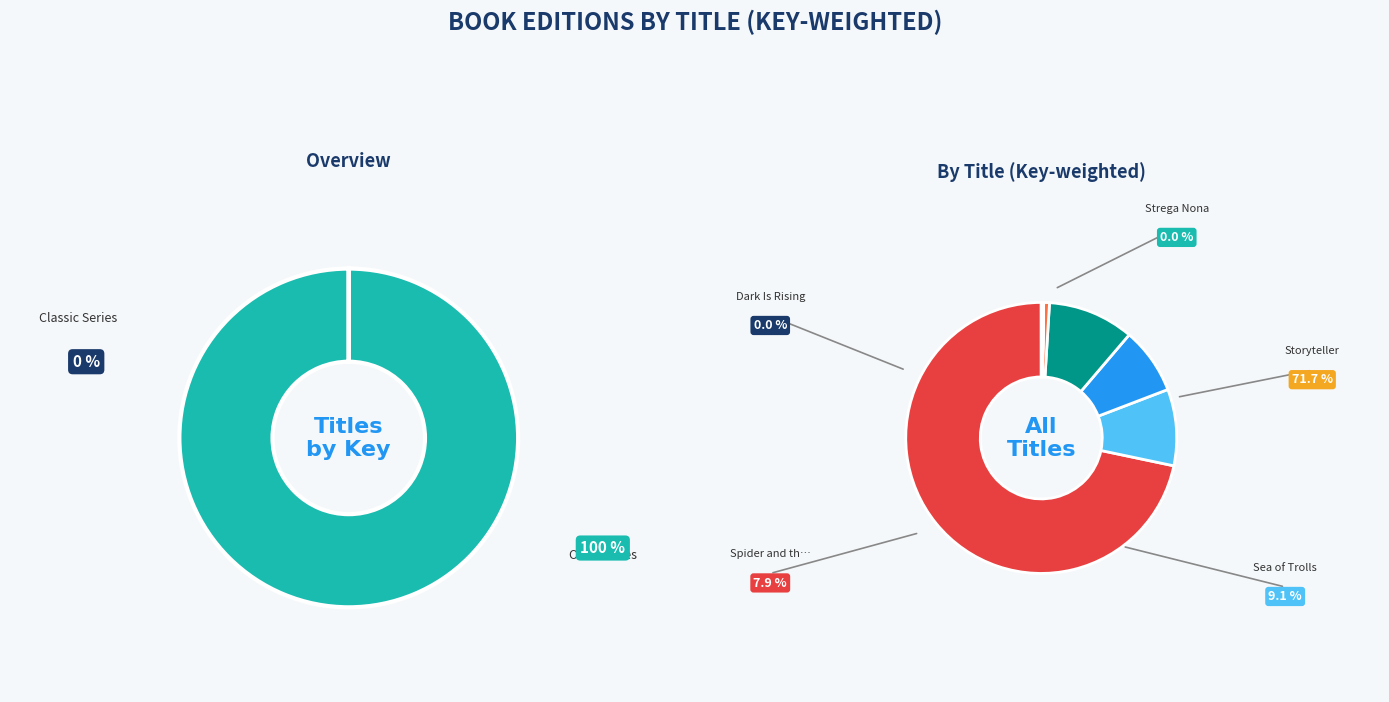

Is Girl Who Loved Wild Horses the majority of the pie?

No